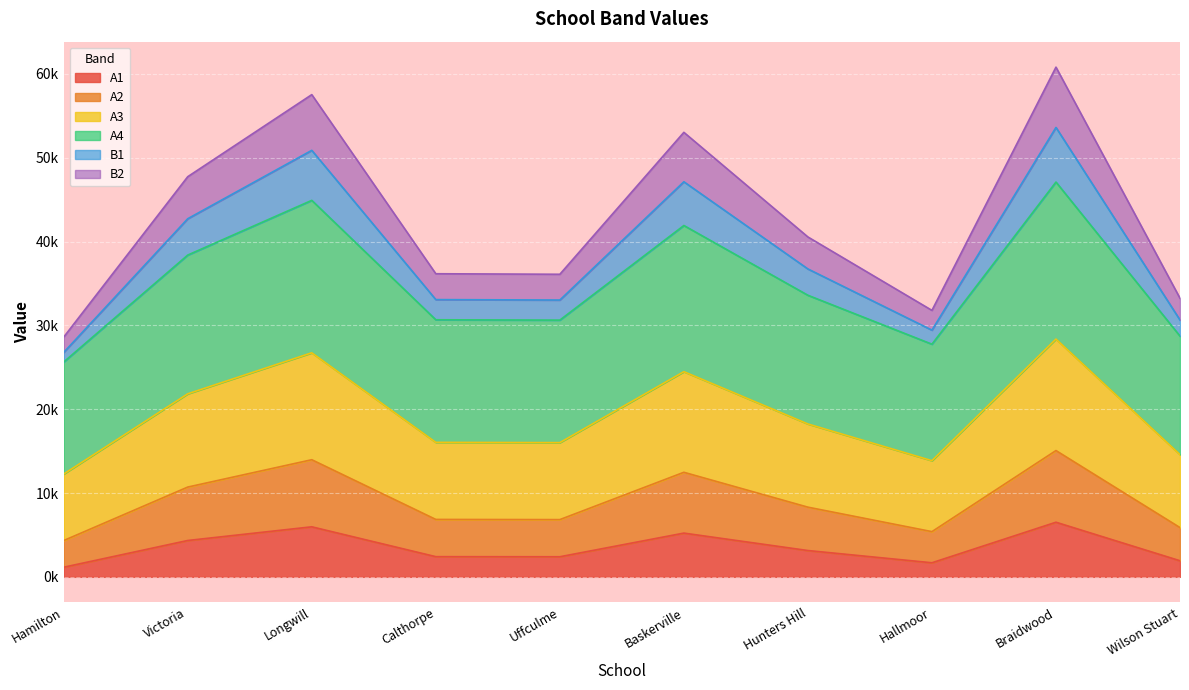

Where is B2 nearest to the value 44703?

Victoria